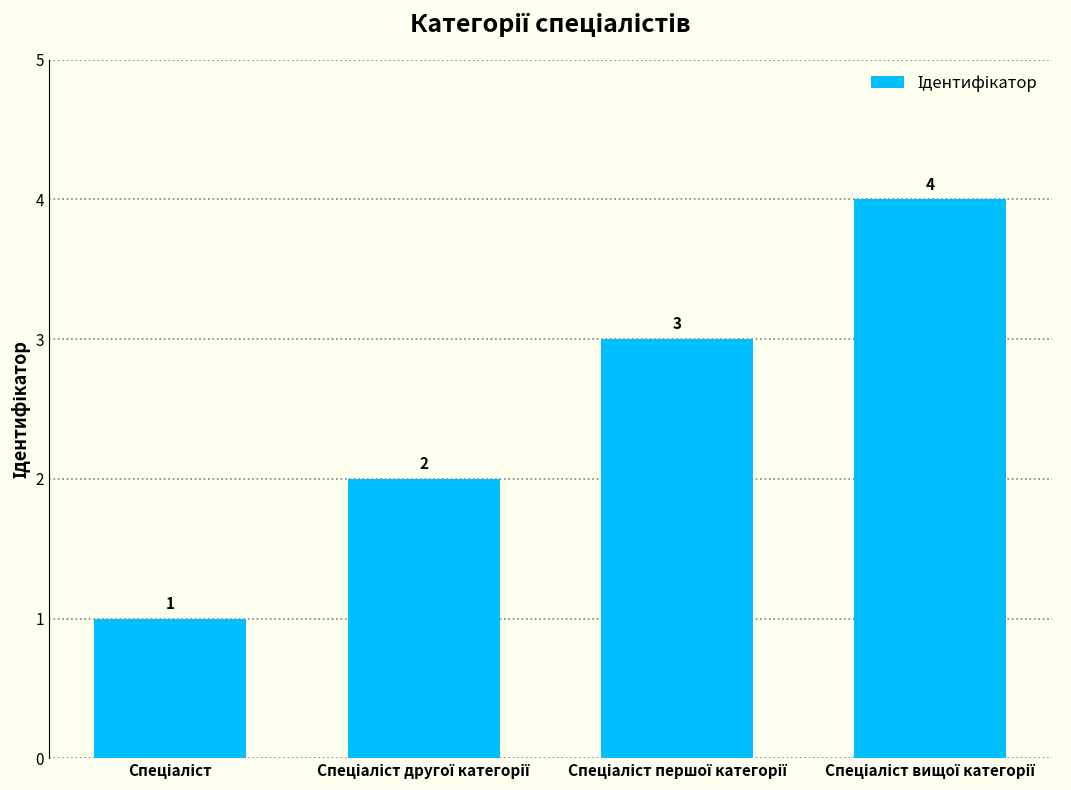

What is the difference between the maximum and minimum values?

3